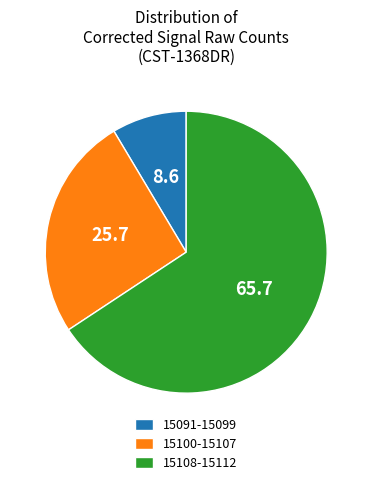

Which category has the smallest portion of the pie?

15091-15099